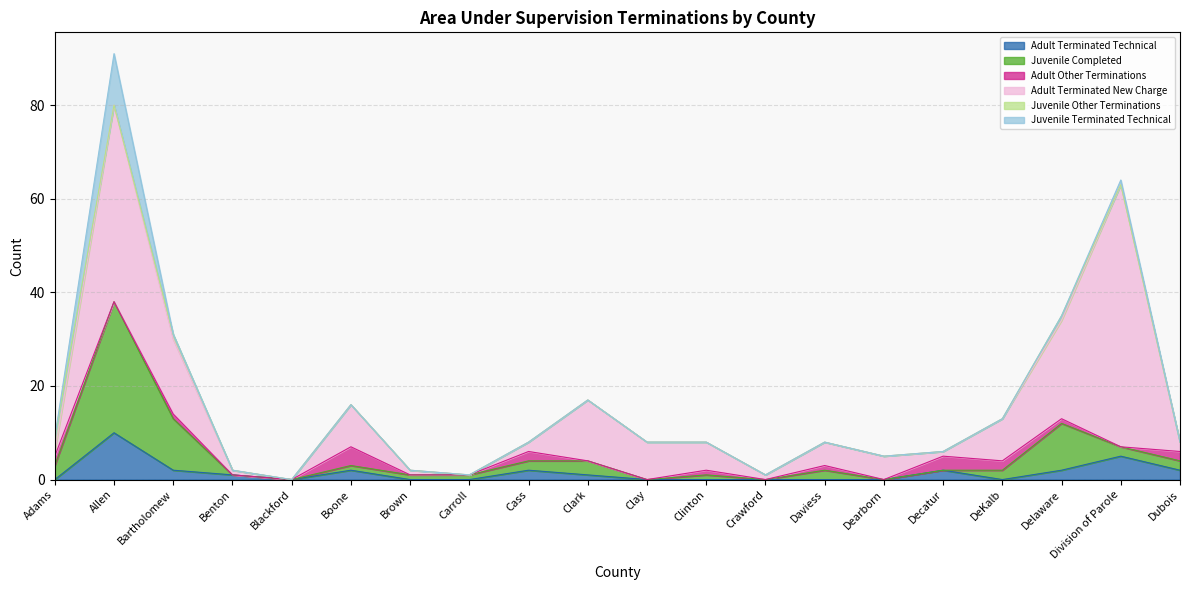

Which series has the largest total across all categories?

Adult Terminated New Charge